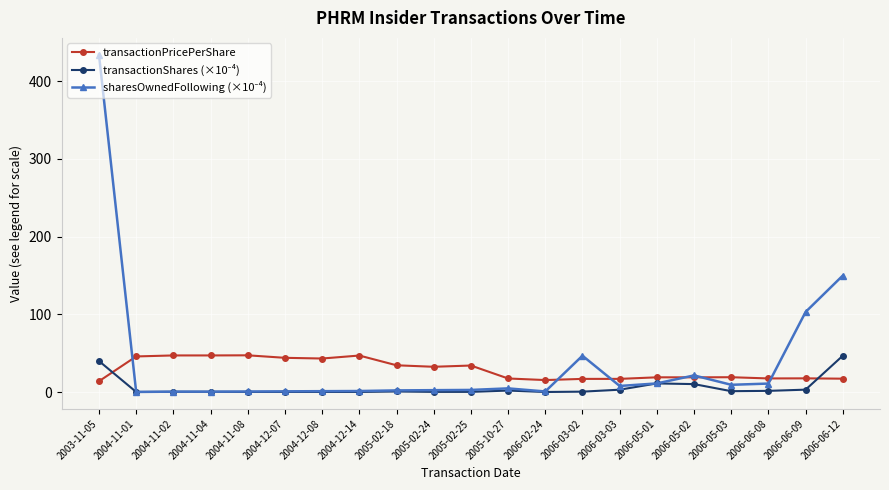

At how many categories does at least one series exceed 81?

3